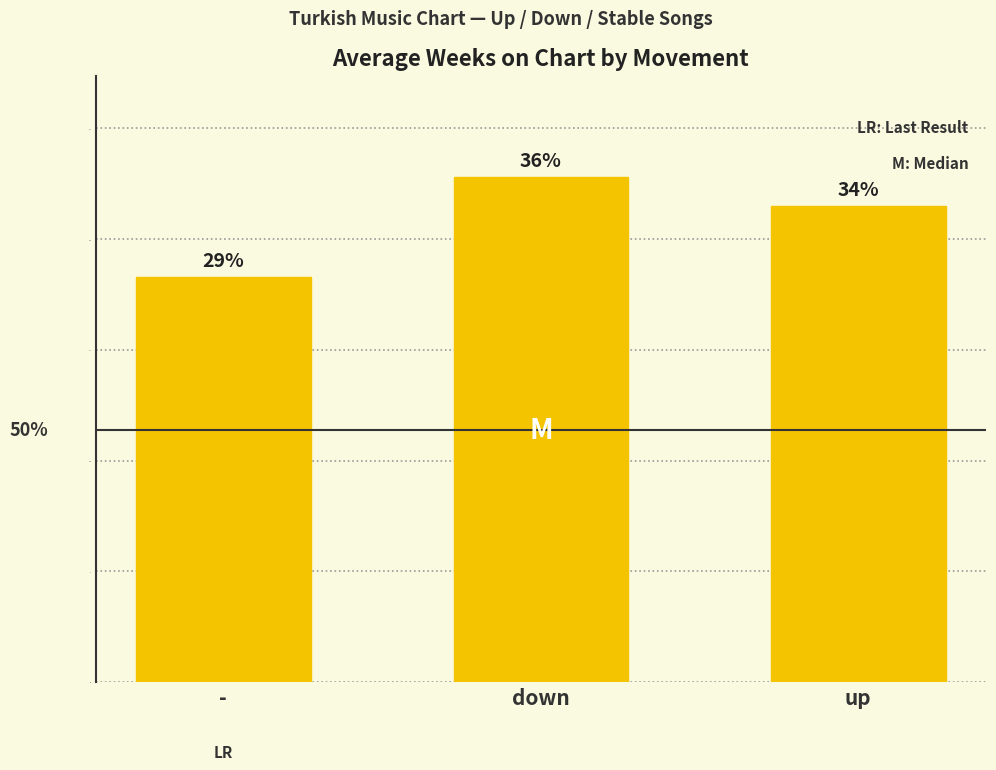

Is it true that the value at up is 21.5?

True